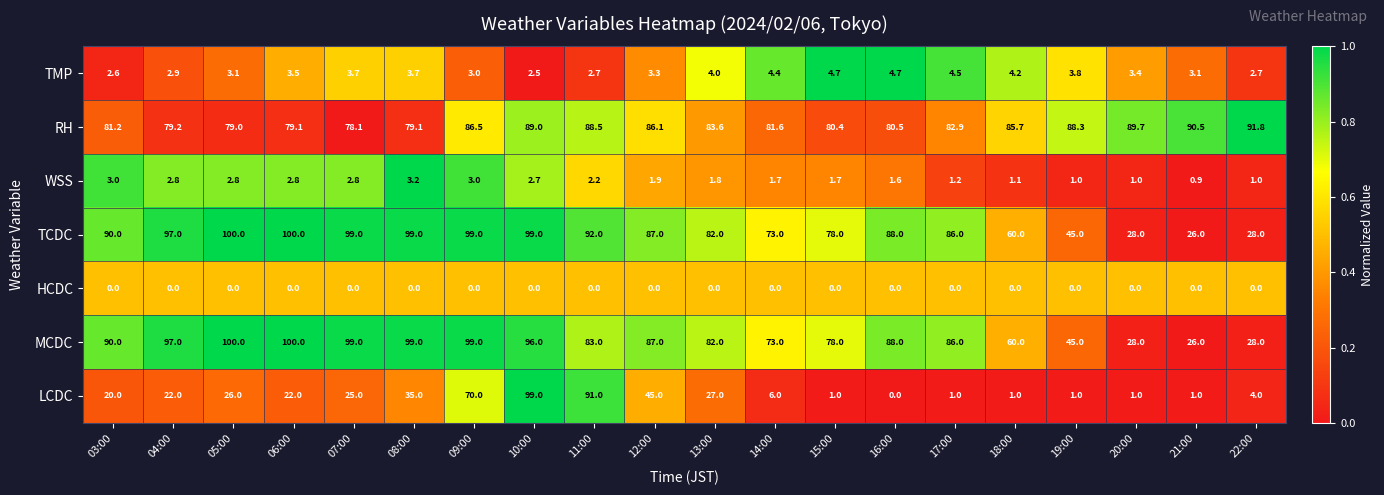

Which series has the widest spread of values?

LCDC